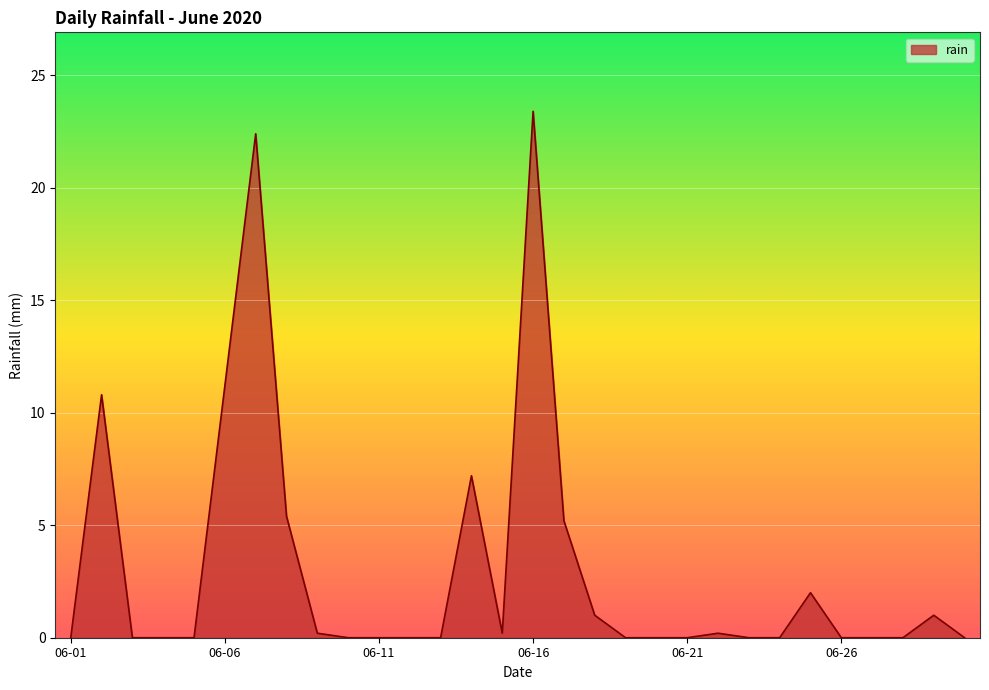

True or false: there are more than 0 points higher than both neighbors.

True